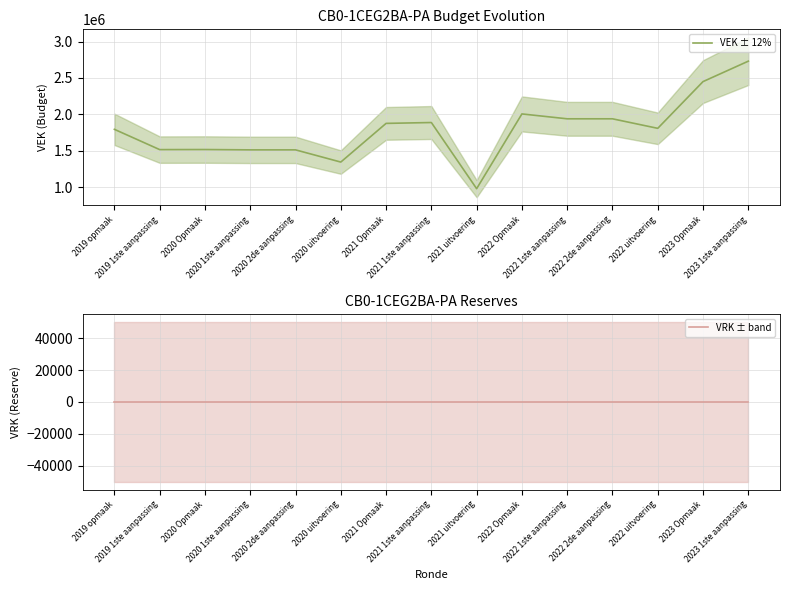

What is the label of the 14th point from the left?

2023 Opmaak